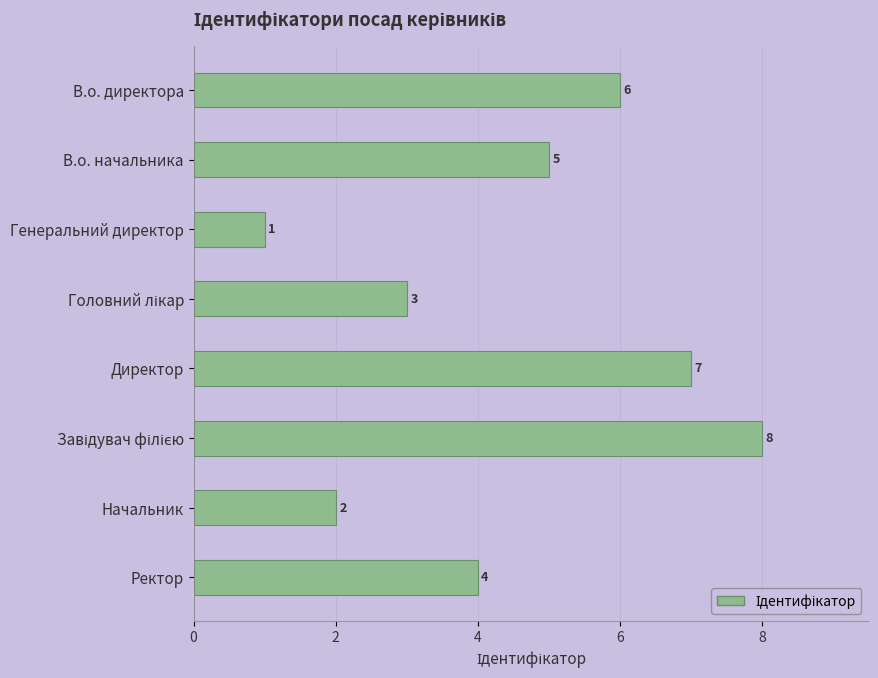

What is the label of the 8th bar from the bottom?

В.о. директора